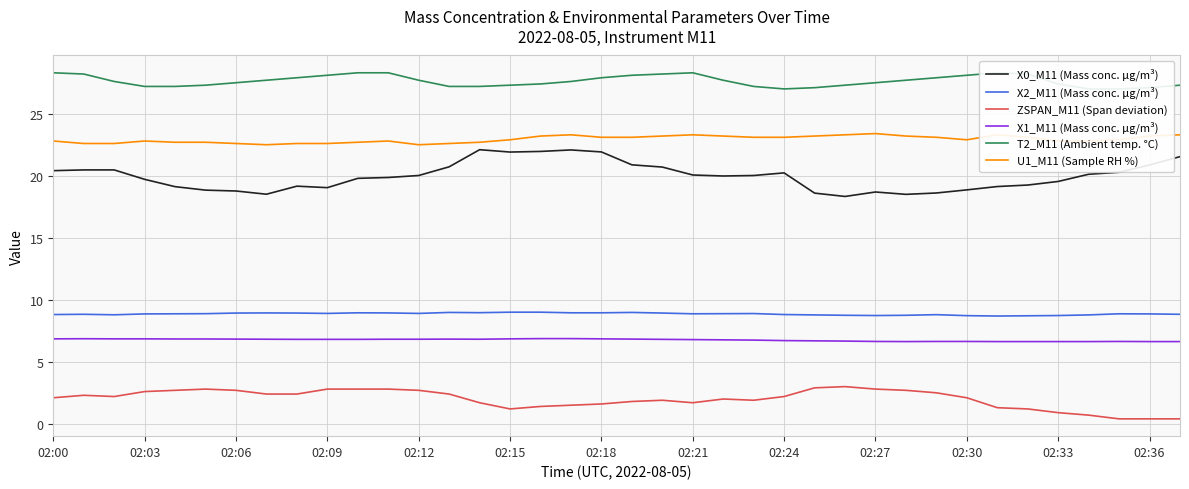

Is it true that X0_M11 (Mass conc. μg/m³) equals 9.5 at 02:21?

False